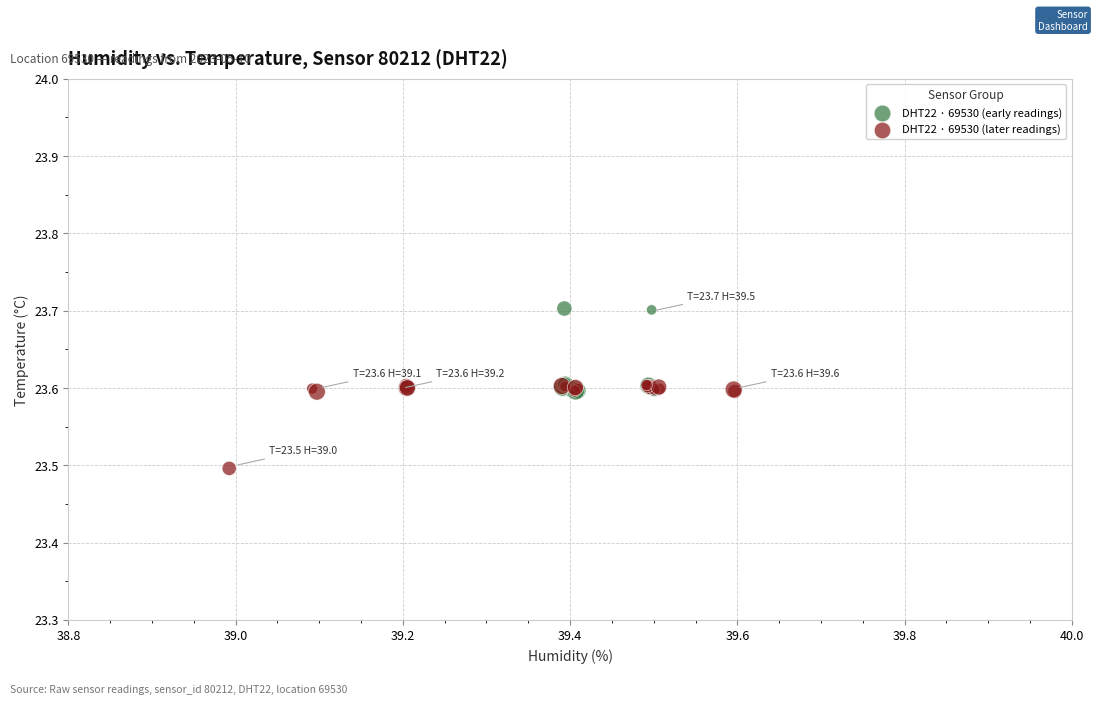

Which series reaches the maximum Y coordinate?

DHT22 · 69530 (early readings)